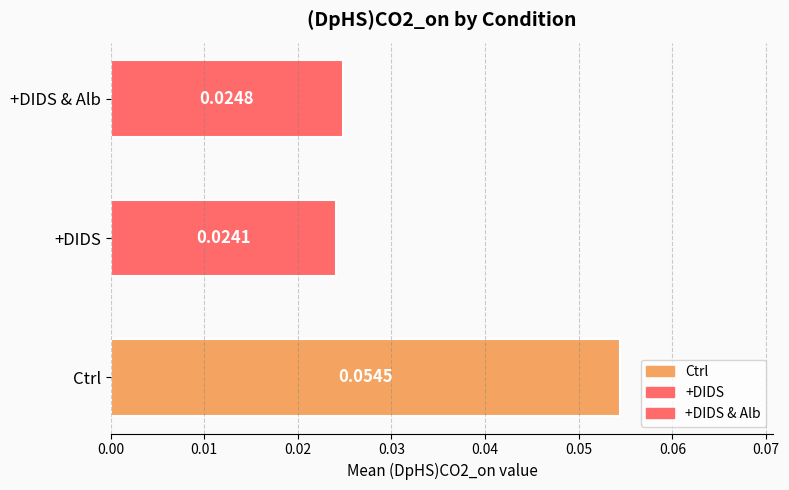

Where is the data nearest to the value 0?

+DIDS